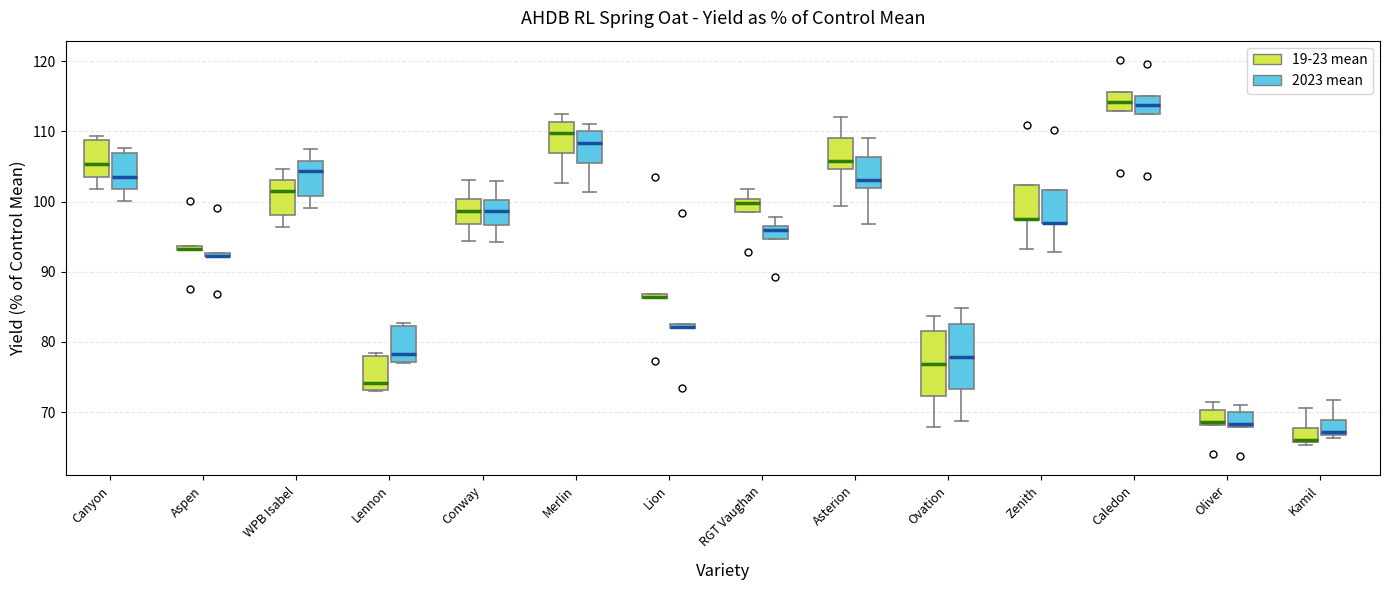

Where is the upper edge of the box for Asterion (2023 mean) on the y-axis? The values are not printed on the chart, so give them approximately, as read against the axis.

106